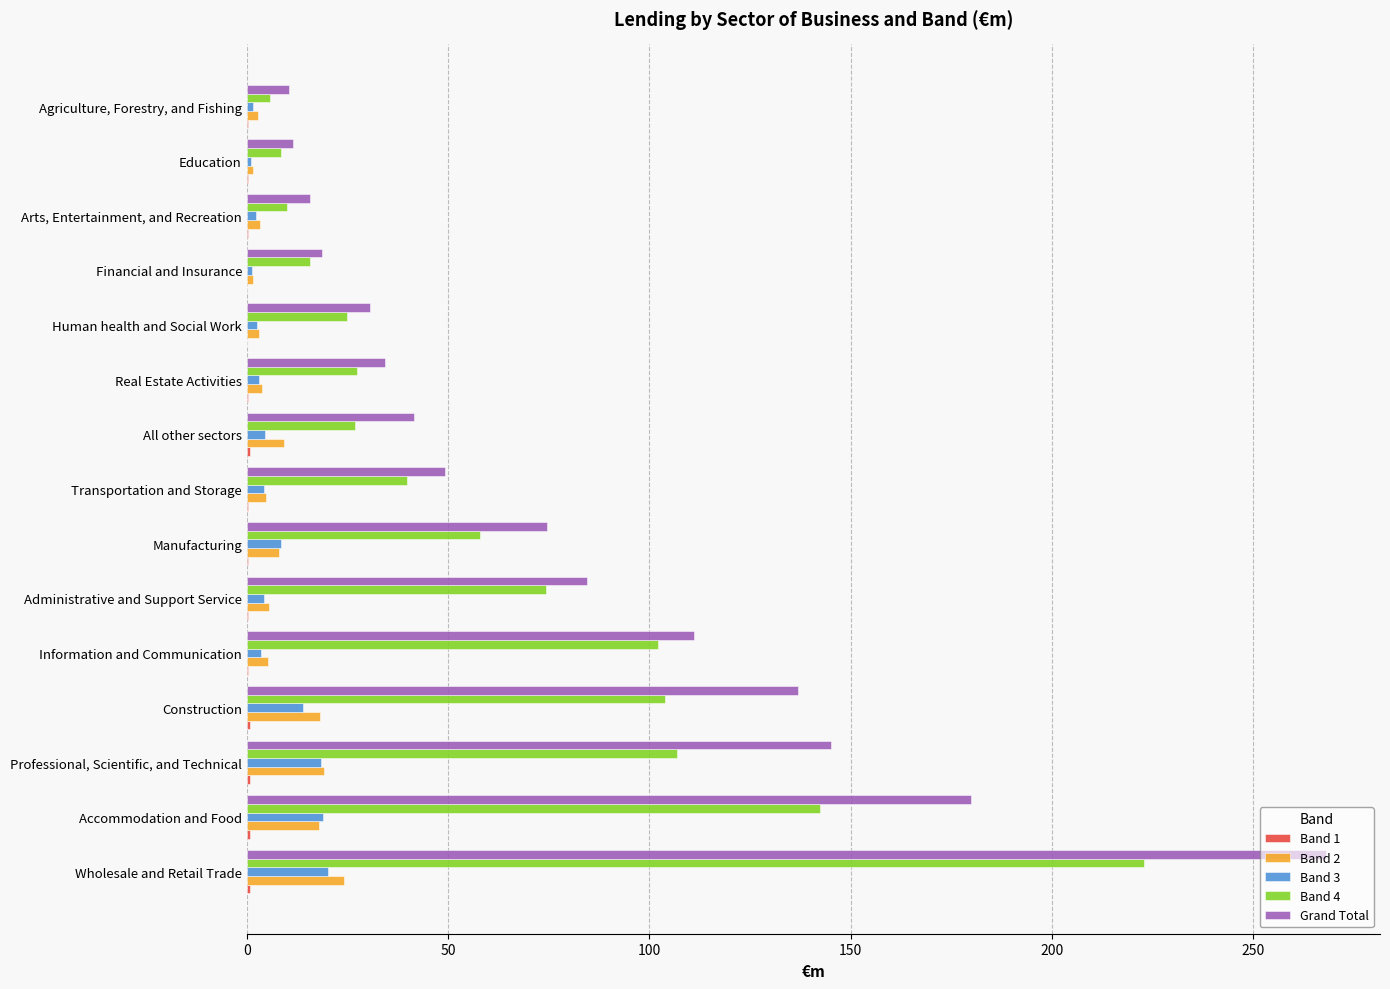

The value of Band 4 at Wholesale and Retail Trade is 222.8. True or false?

True